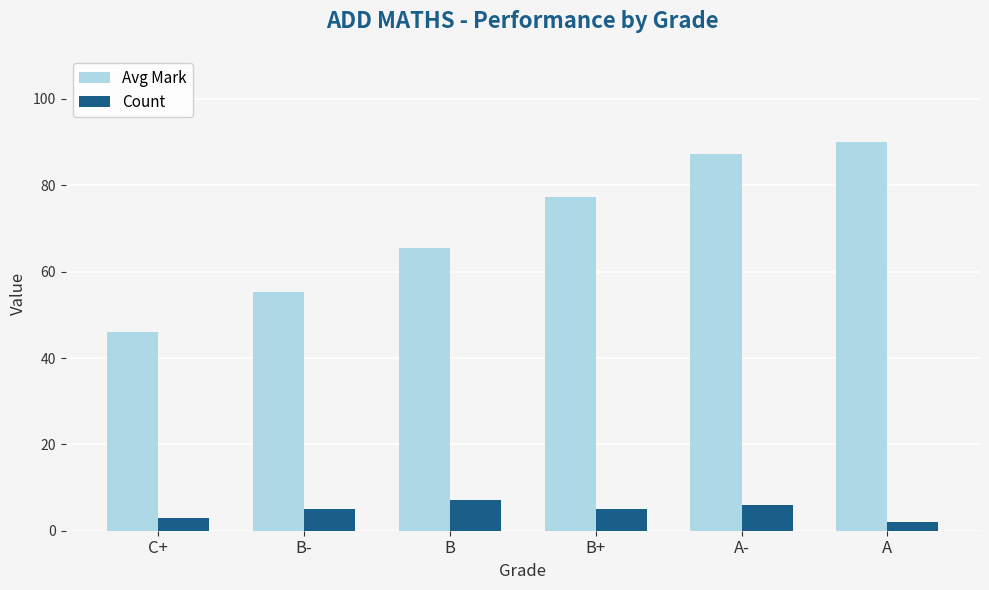

Rank the series at B from highest to lowest value.

Avg Mark, Count